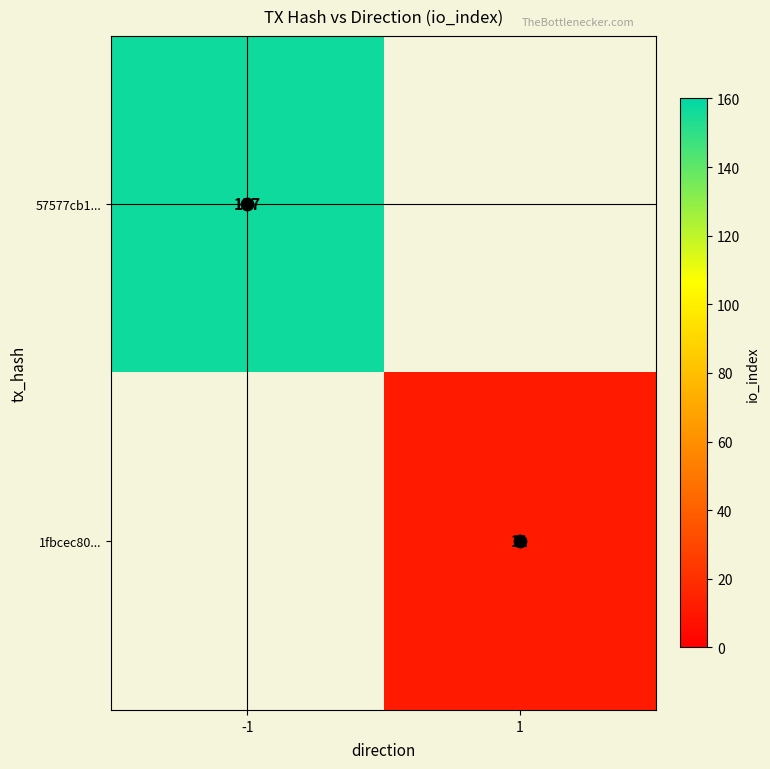

Which category has the highest value across all series?

-1